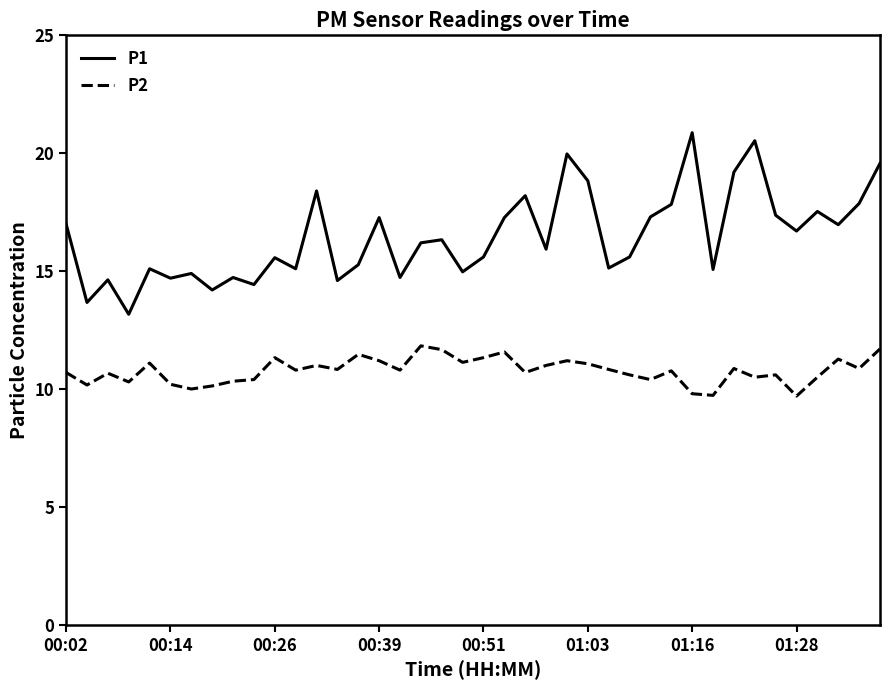

True or false: P2 has more than 1 interior local peaks.

True